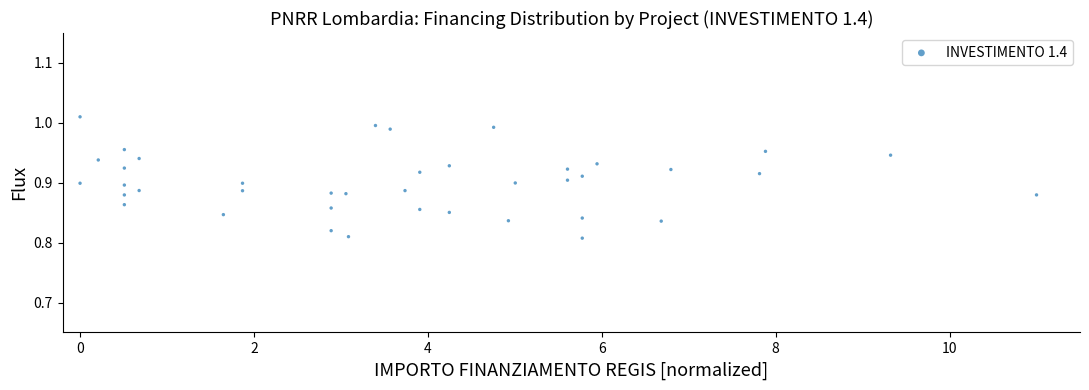

What is the range of X values (max minus min)?

11.0